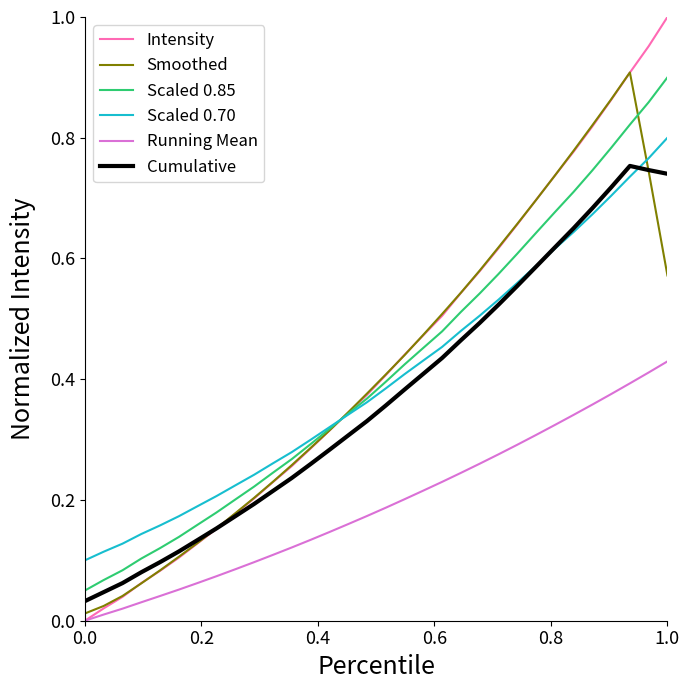

Which series has the widest spread of values?

Intensity